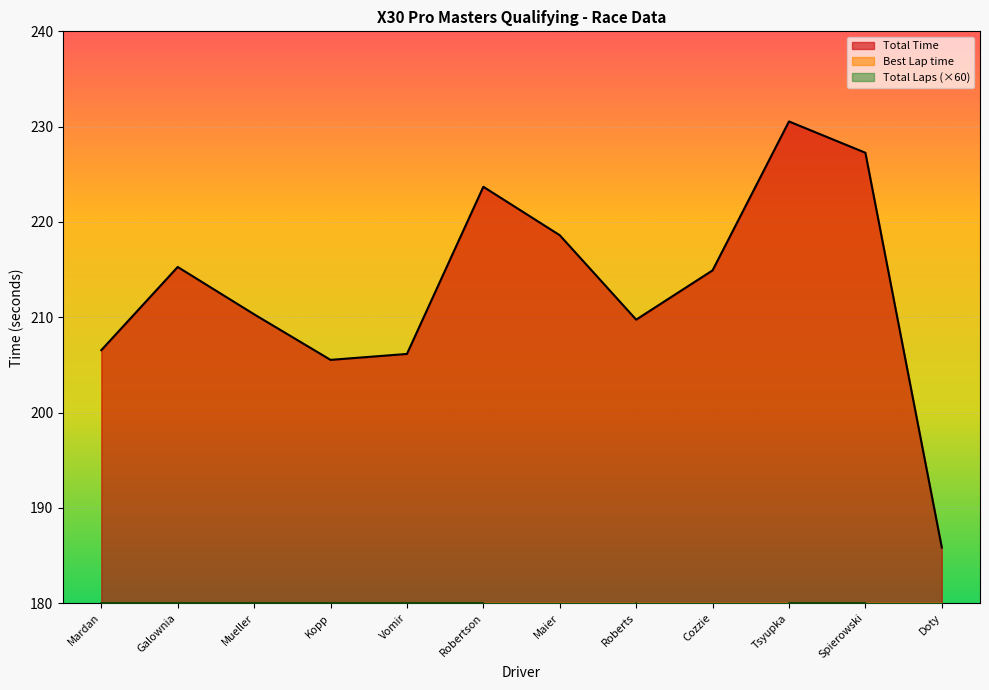

Rank the series by their maximum value, from highest to lowest.

Total Time, Total Laps, Best Lap time